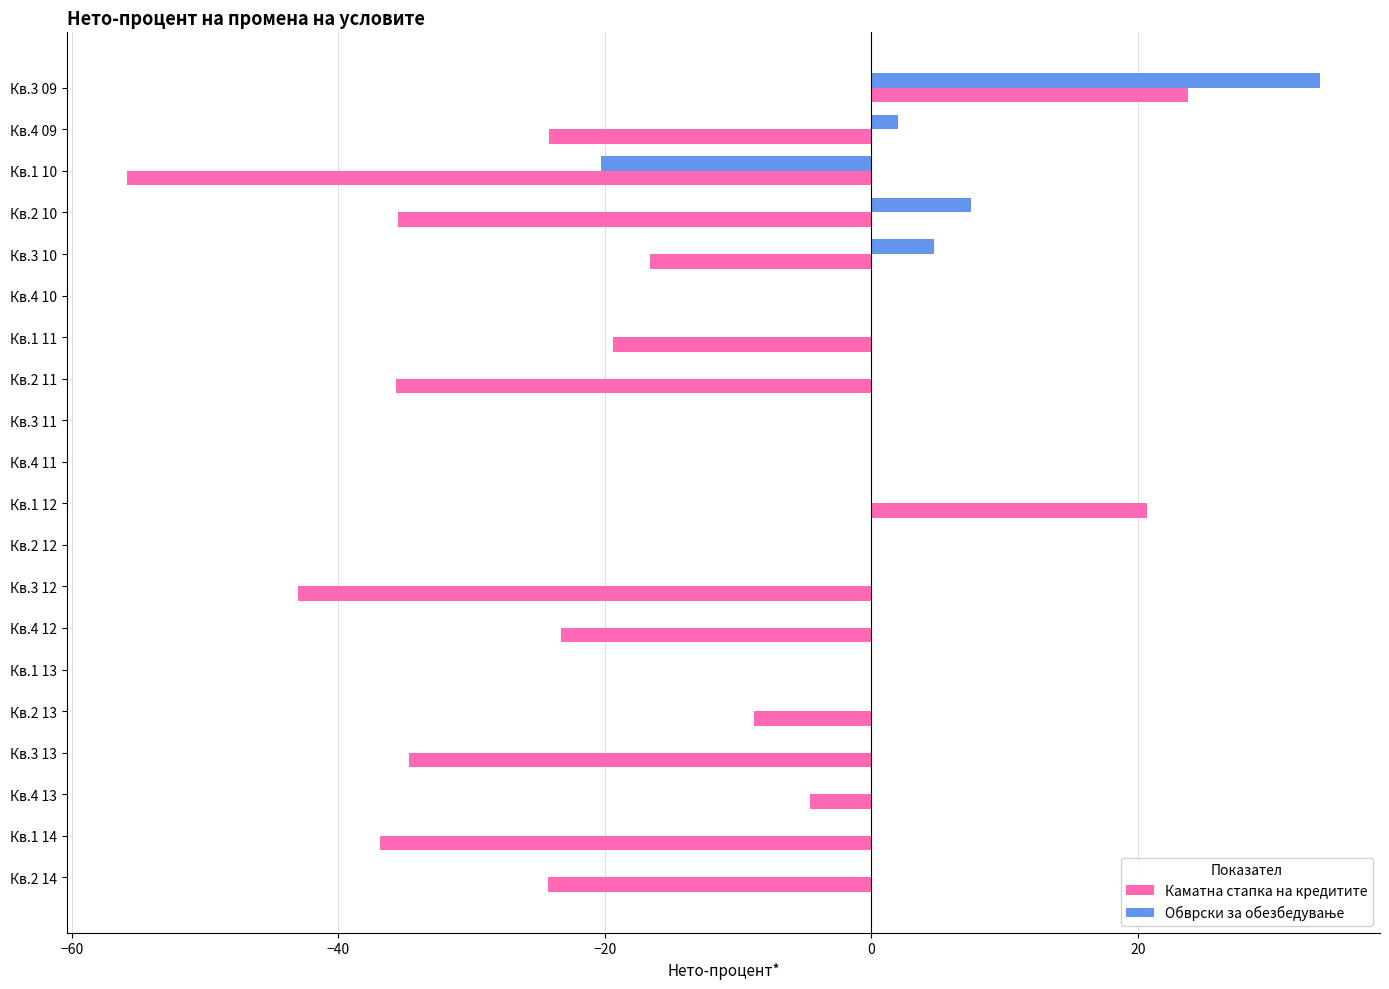

What is the total value across all series at Кв.4 12?

-23.3